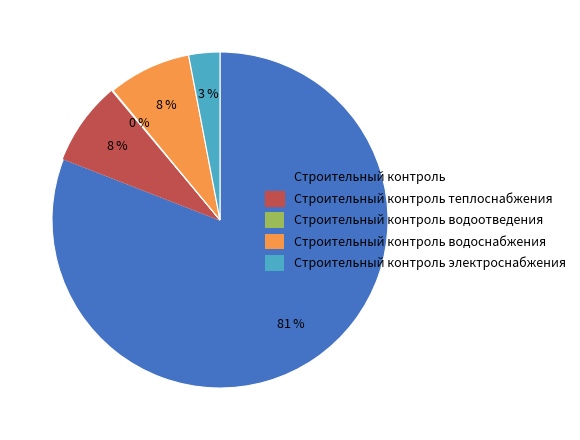

To the nearest percent, what is the difference between the largest and smallest slice percentages?

81%